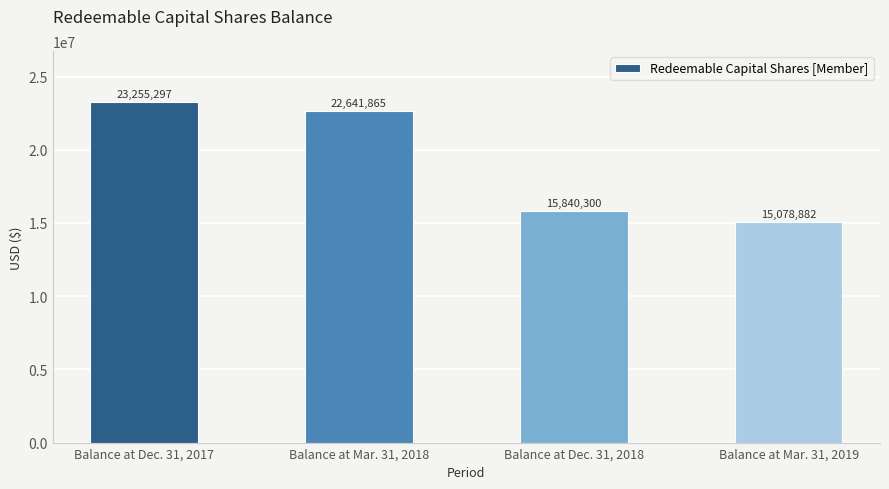

Where does the data first go above 22641865?

Balance at Dec. 31, 2017